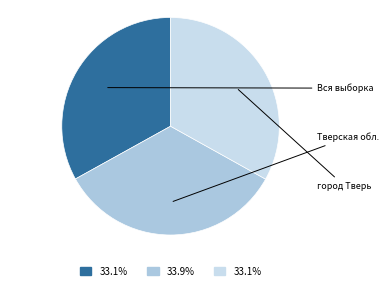

How much of the chart is everything except Тверская обл.?

66.1%